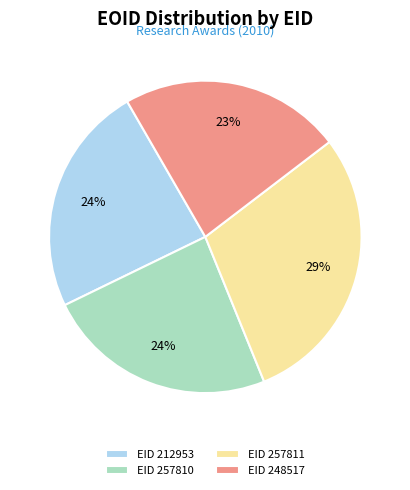

Count the number of slices in the pie.

4